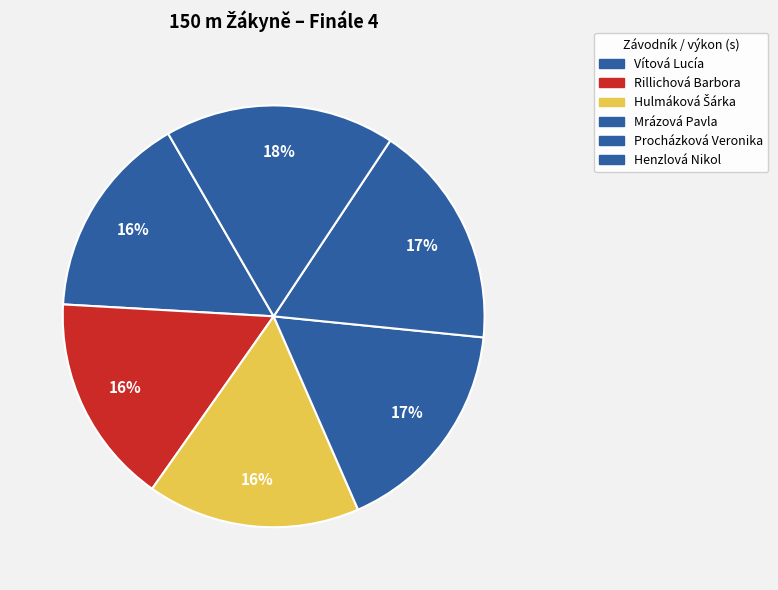

Which has a higher value, Hulmáková Šárka or Rillichová Barbora?

Hulmáková Šárka